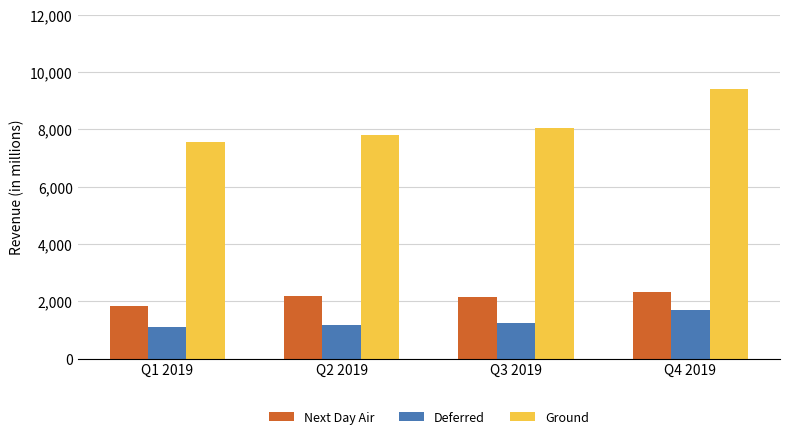

What is the average value of the Deferred series?

1295